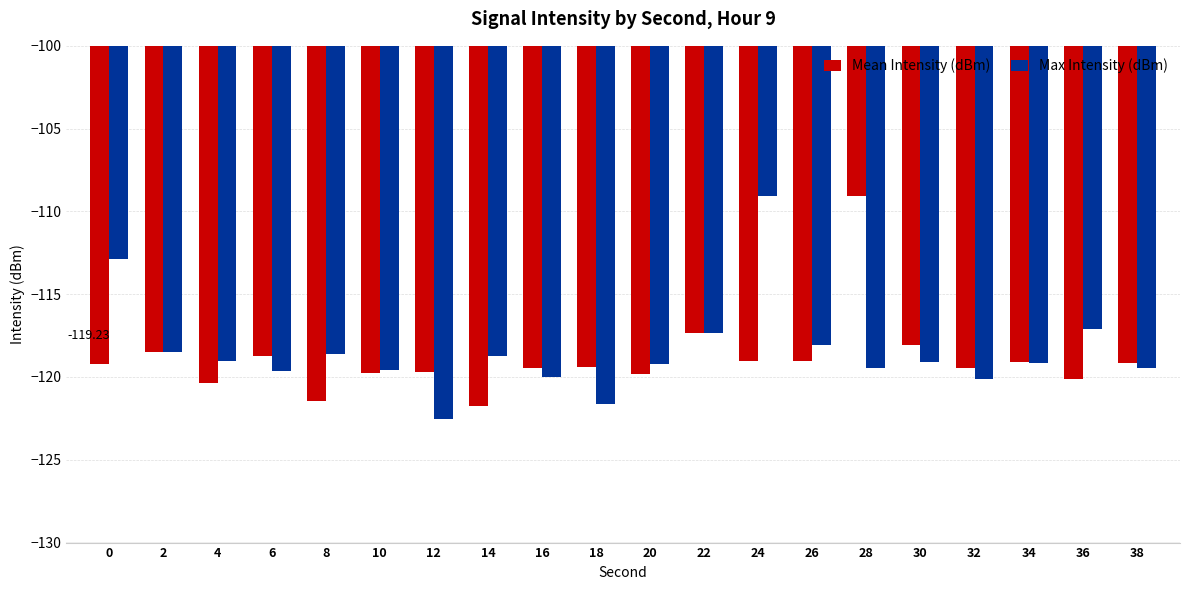

Which series has the largest range (max minus min)?

Max Intensity (dBm)